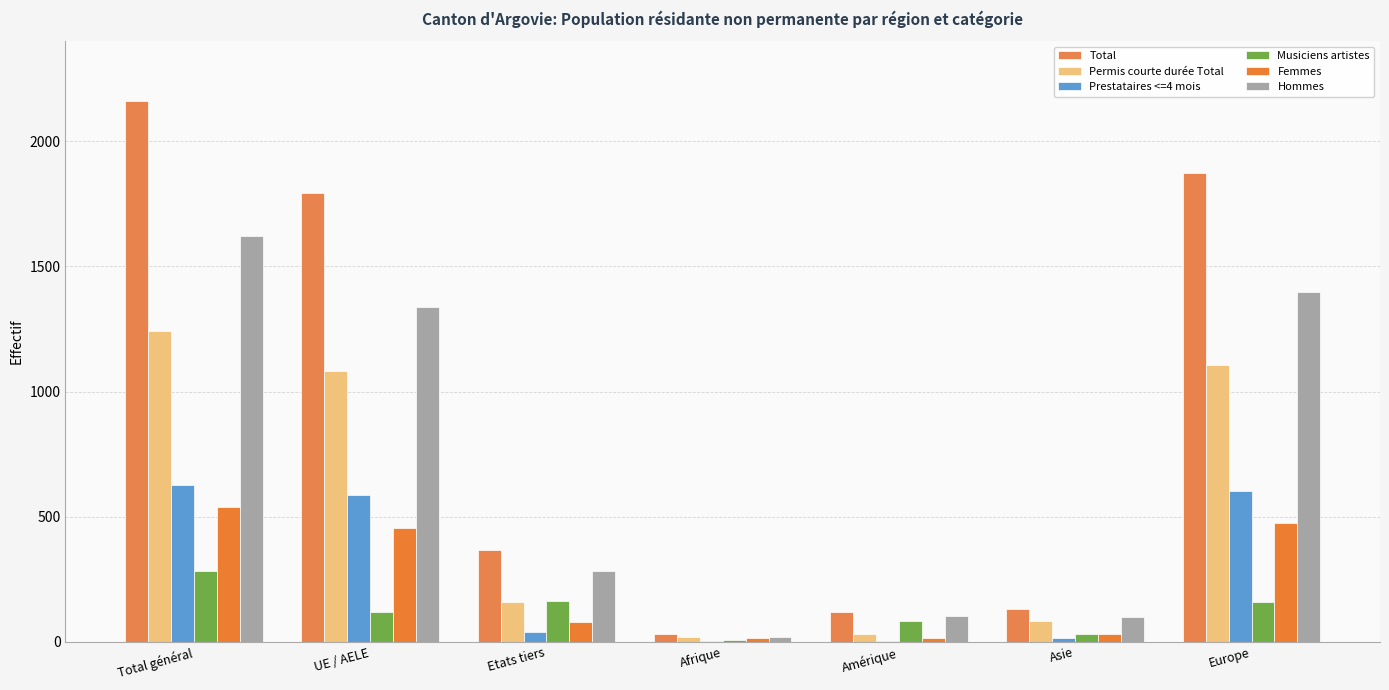

What is the label of the 2nd bar from the left?

UE / AELE